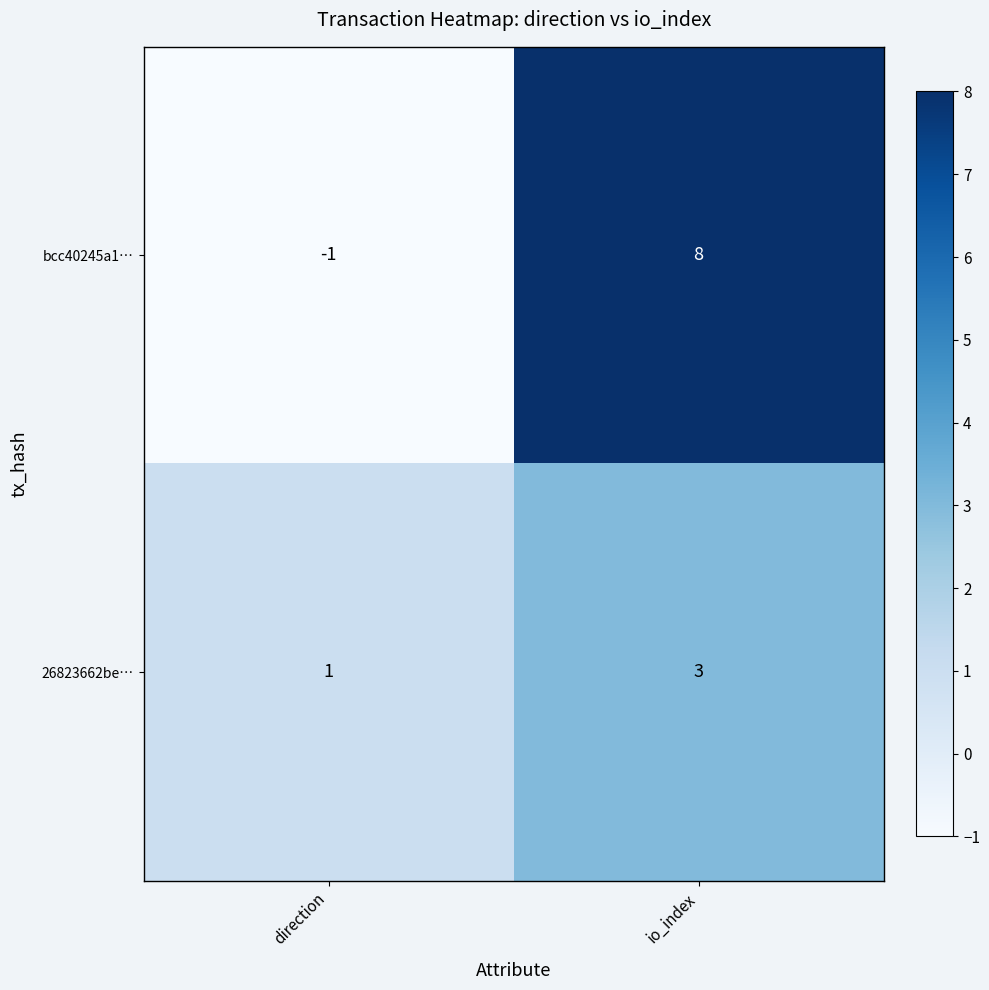

Is it true that bcc40245a1… equals -2 at direction?

False